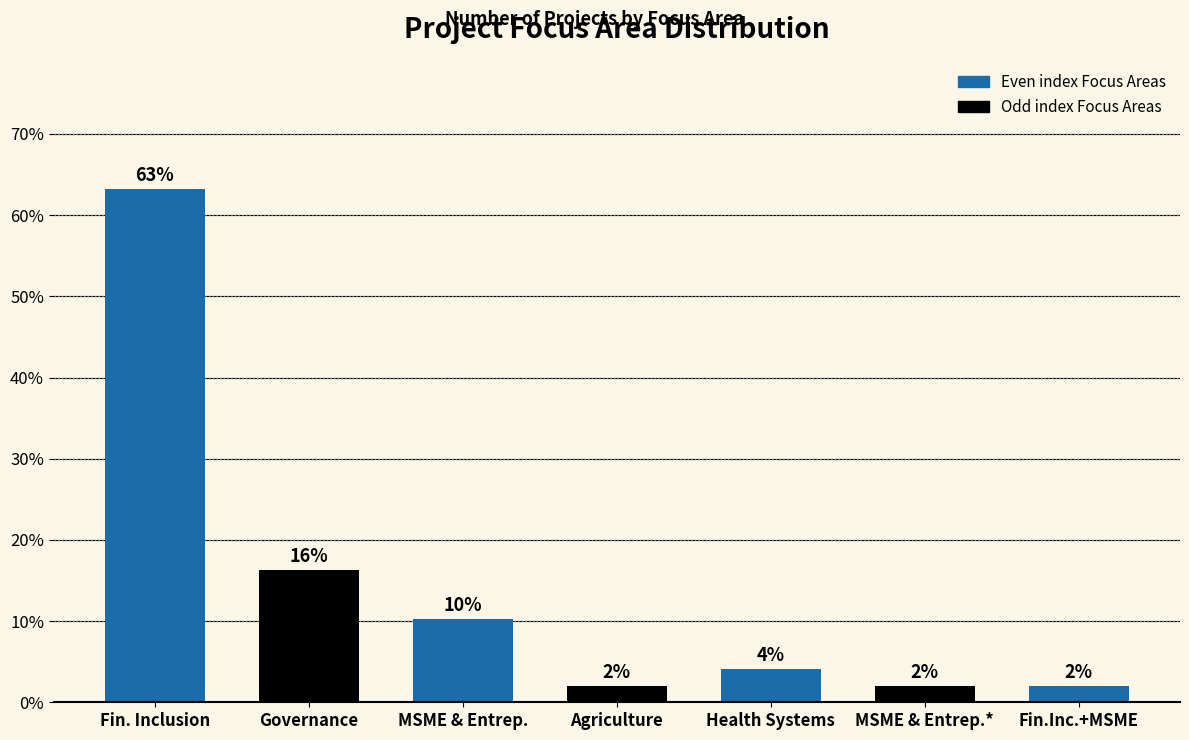

What position from the left is MSME & Entrep.?

3